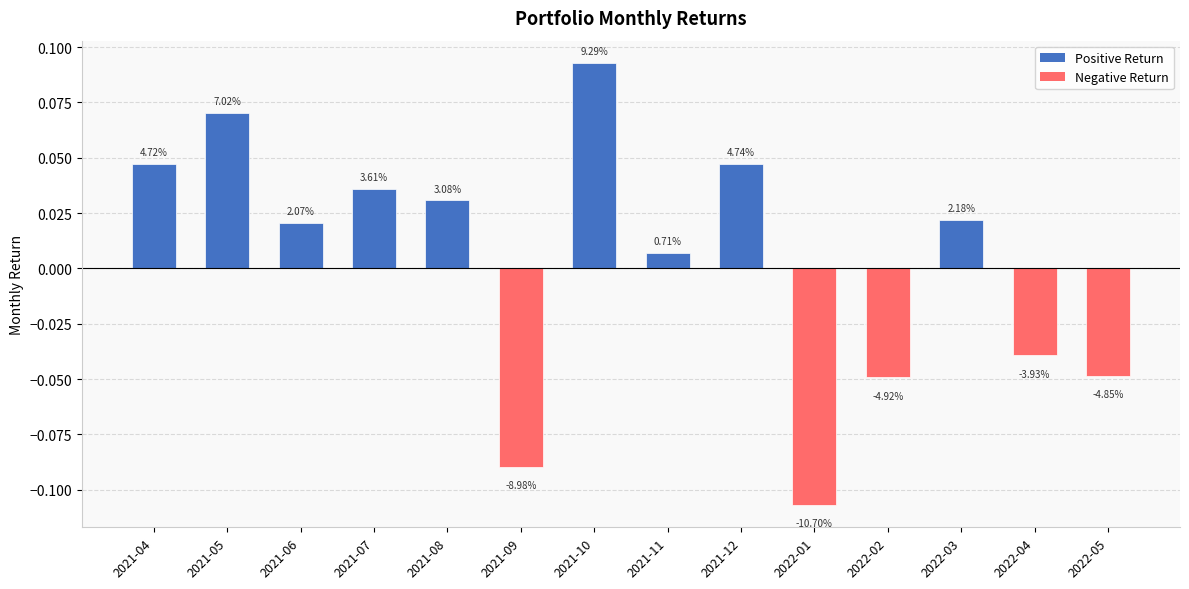

How many distinct data groups are displayed?

1